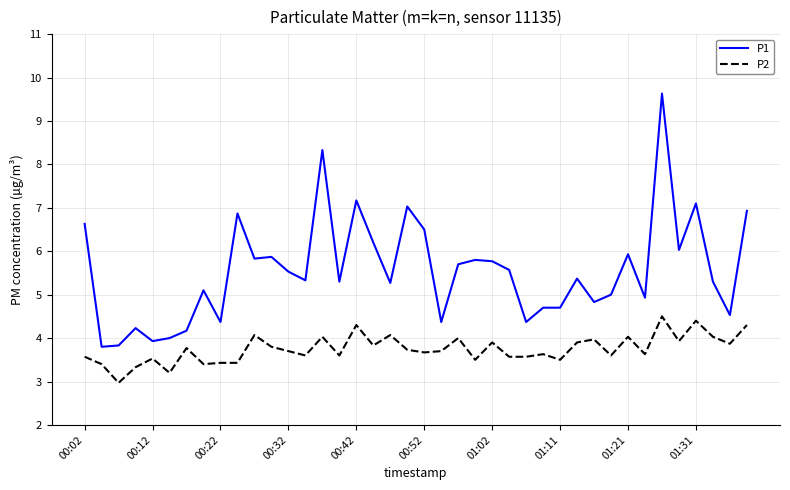

How many categories are shown in the chart?

40